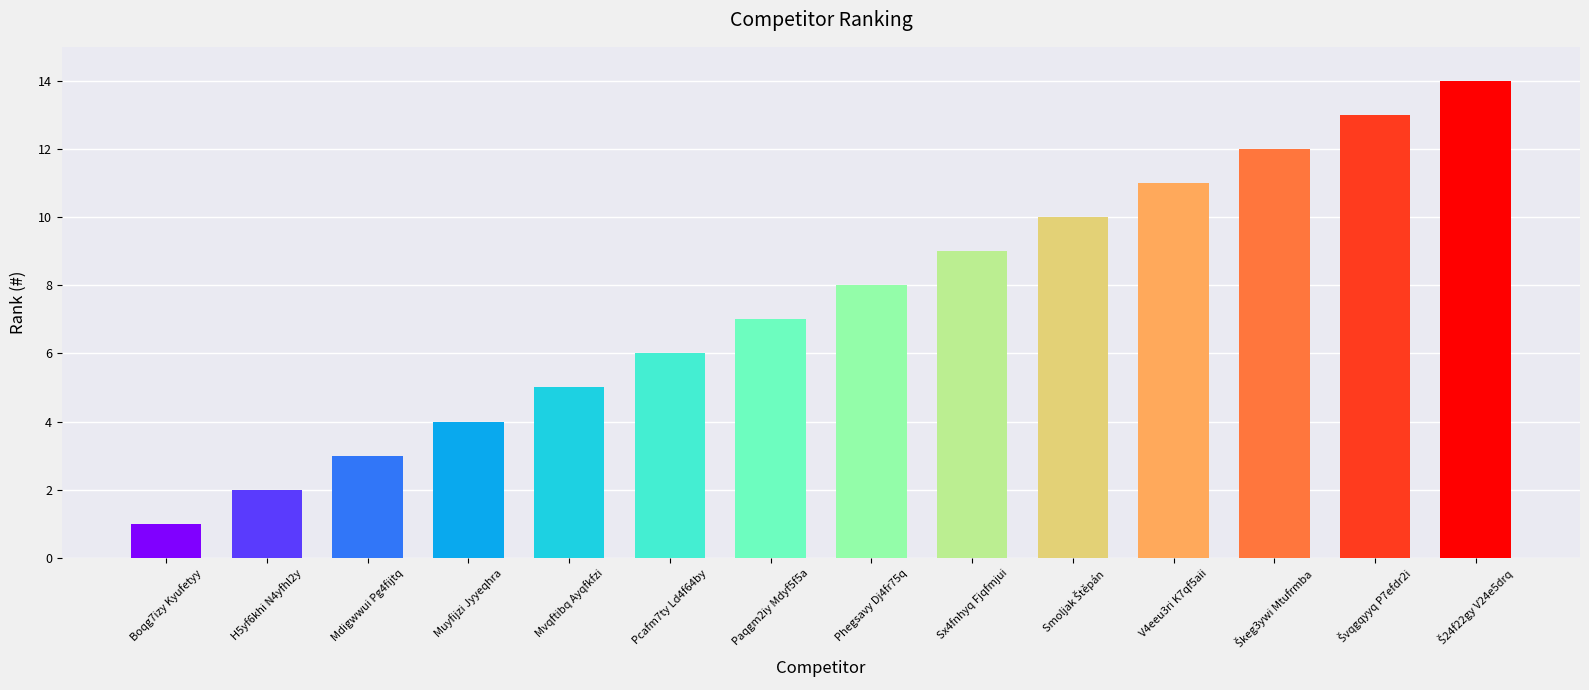

The value at V4eeu3ri K7qf5aii is 14. True or false?

False